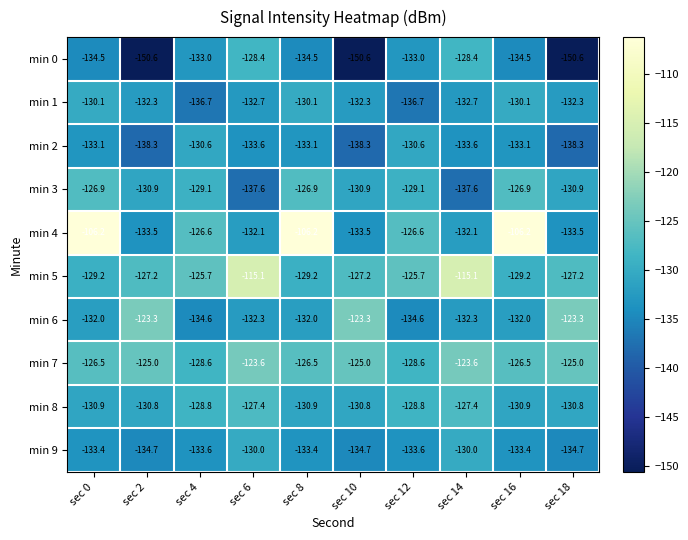

What is the greatest value displayed?

-106.2